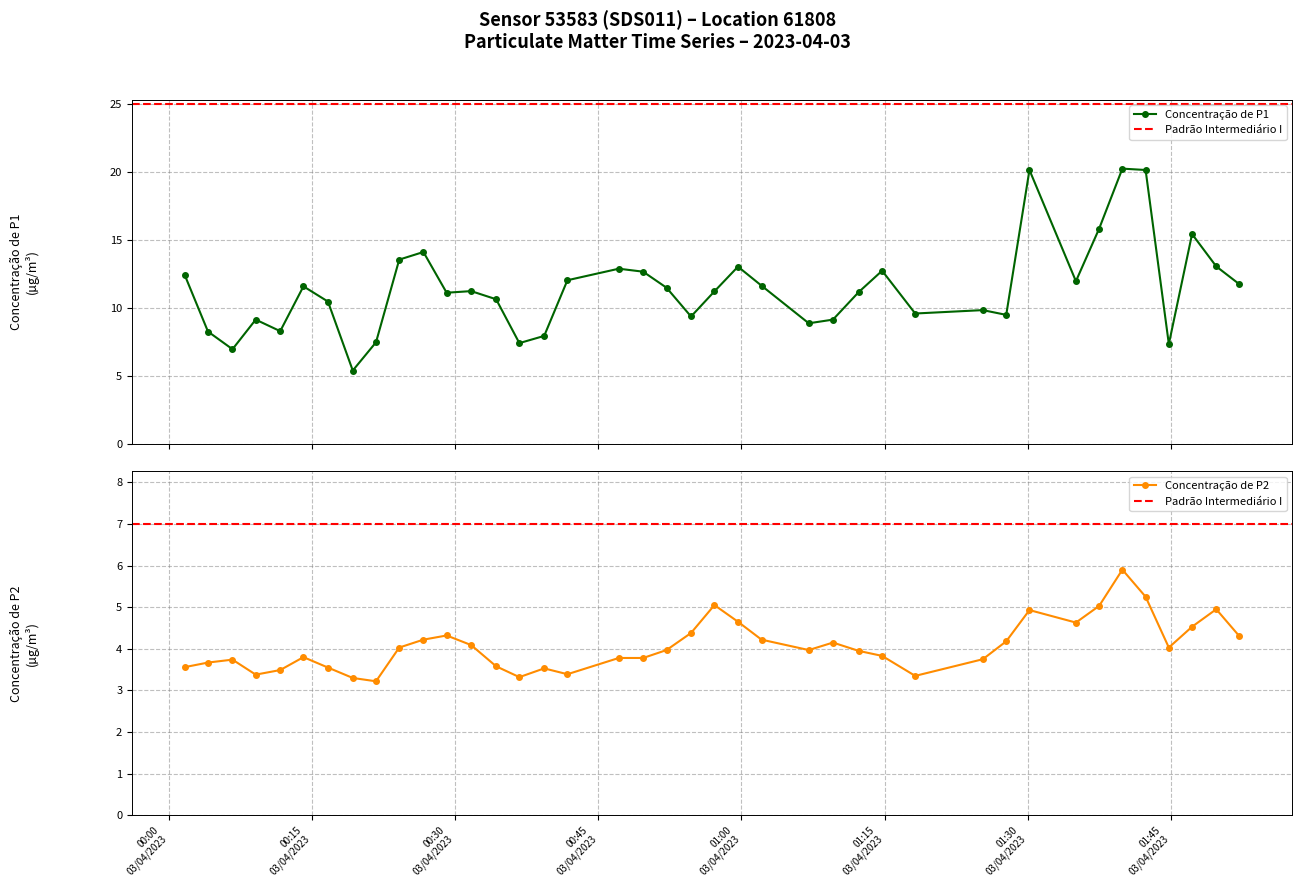

True or false: P2 and P1 intersect in this chart.

False